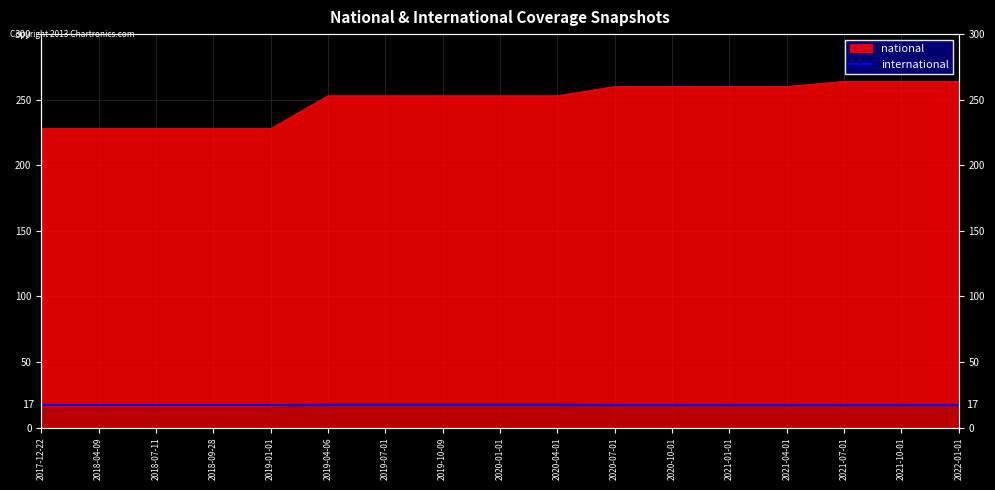

What is the difference between the second highest and minimum values?

36